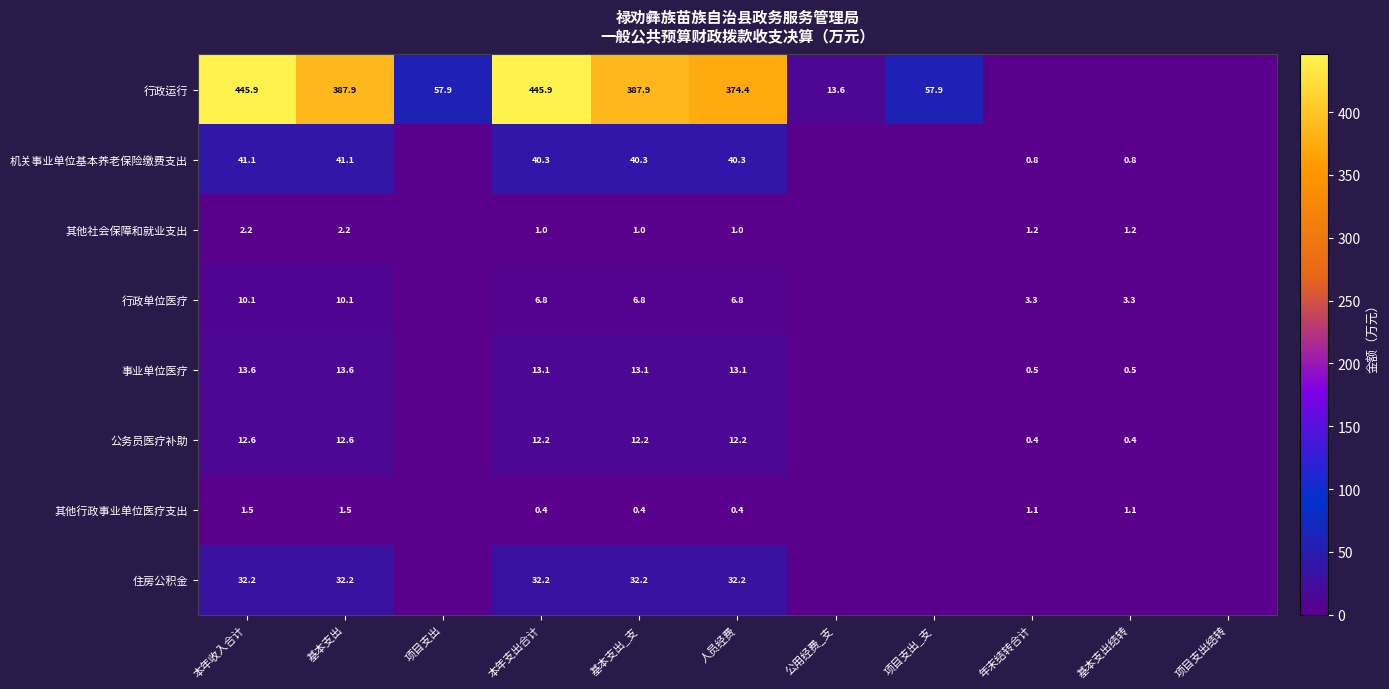

Between 本年收入合计 and 人员经费, which series saw the biggest shift?

行政运行